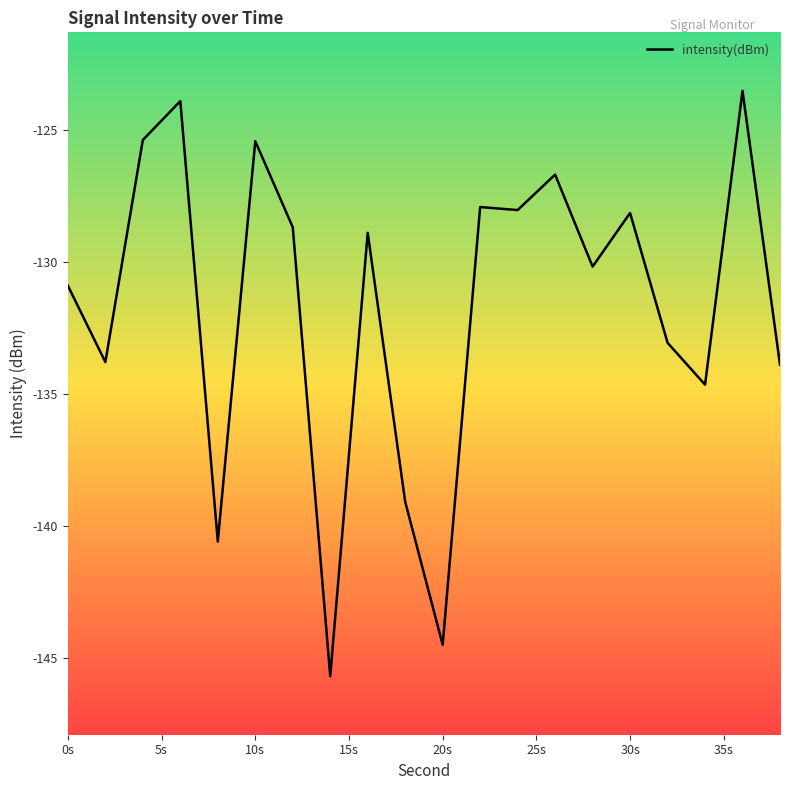

What is the difference between the maximum and minimum values?

22.2